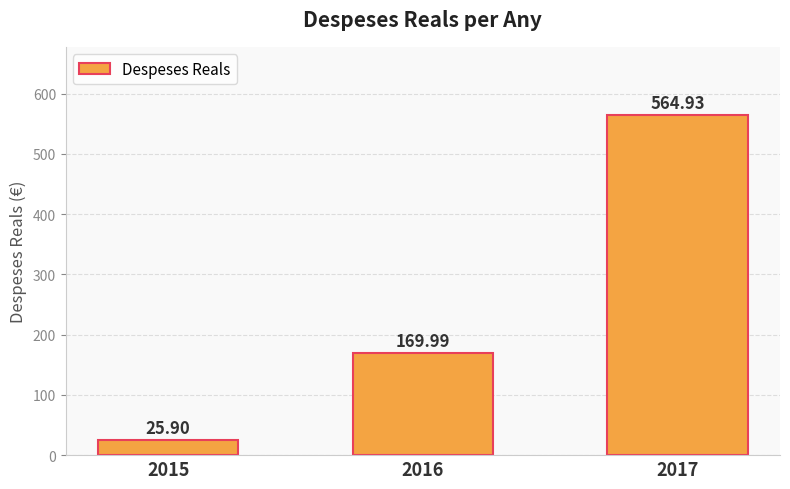

How many values are below 169?

1